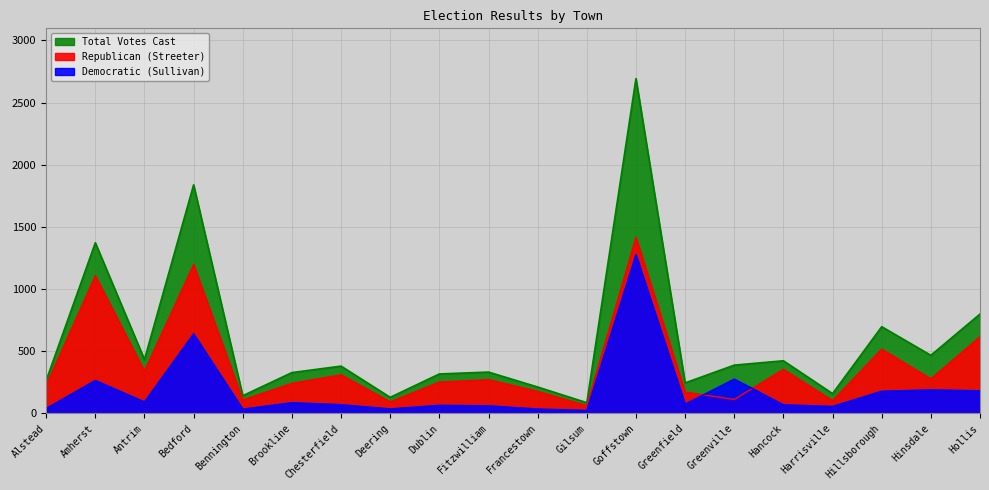

True or false: Democratic (Sullivan) and Republican (Streeter) cross at least once.

True